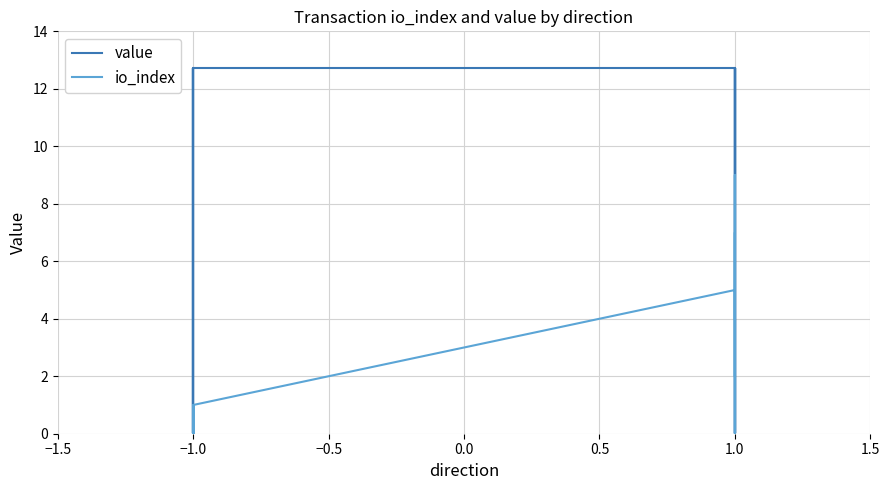

At which label does value reach its peak?

−1.0